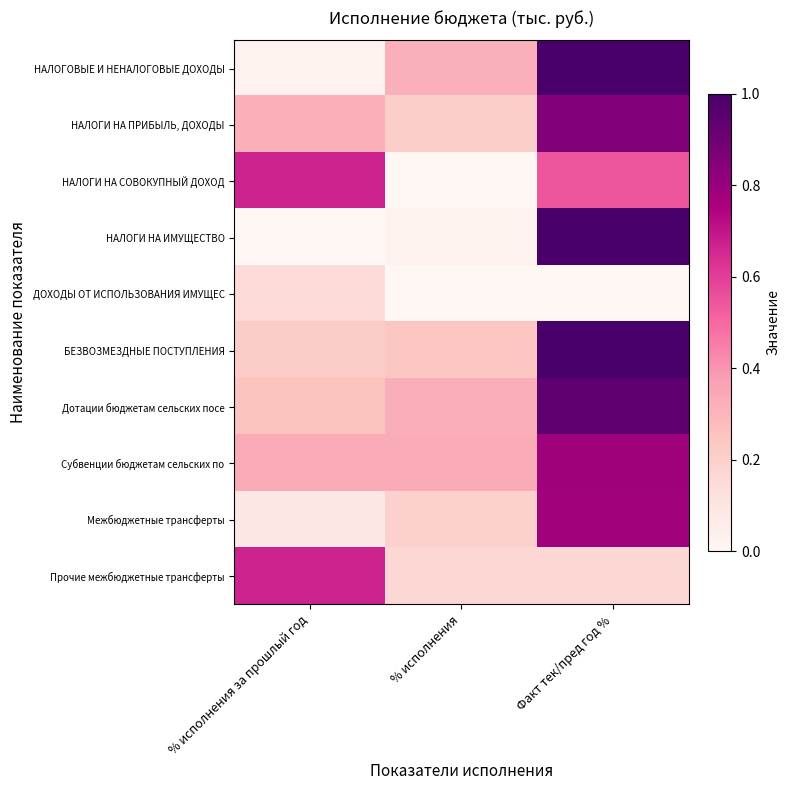

Which series has the largest range (max minus min)?

НАЛОГОВЫЕ И НЕНАЛОГОВЫЕ ДОХОДЫ